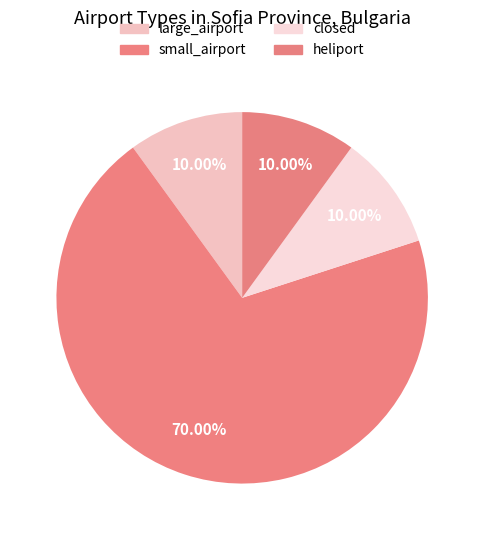

Which category accounts for the majority?

small_airport